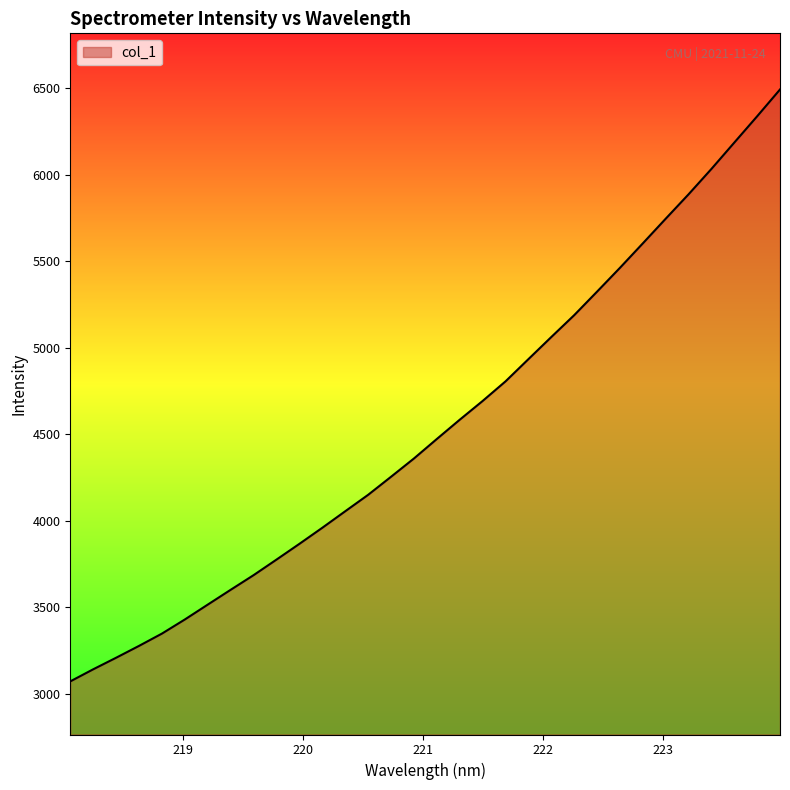

What is the difference between the maximum and minimum values?

3422.3